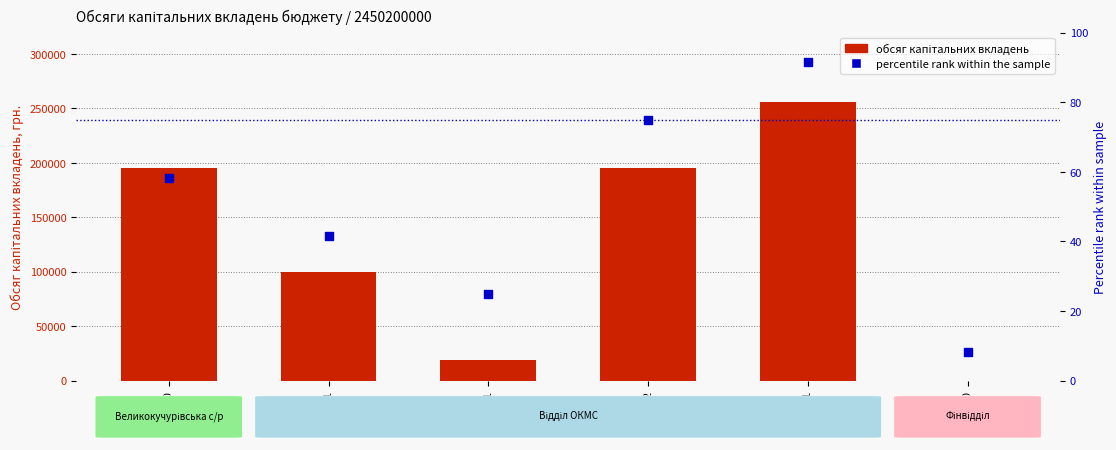

What are all the series names shown in the legend?

Обсяг капітальних вкладень, percentile rank within the sample